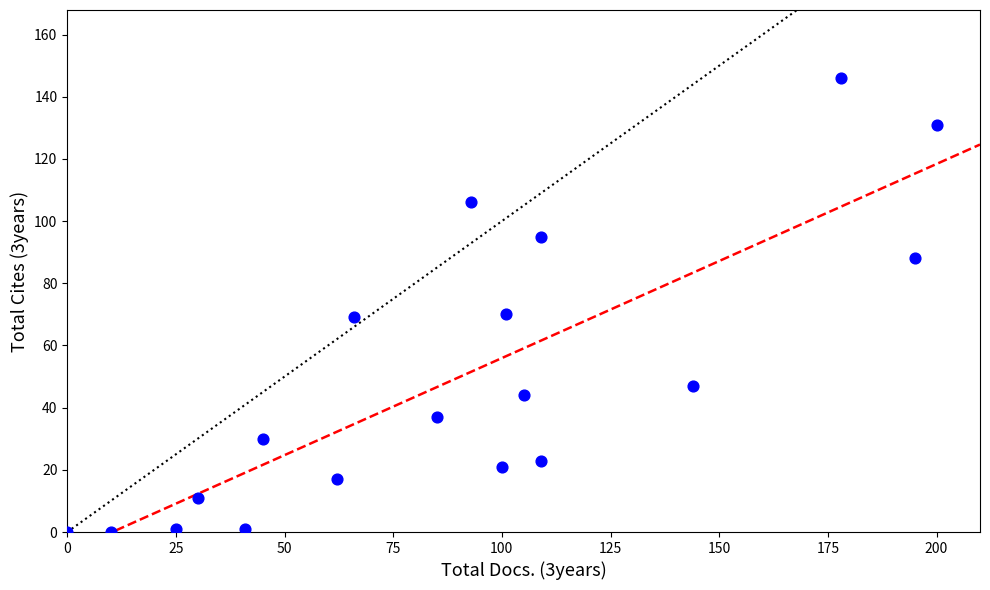

What is the range of X values (max minus min)?

200